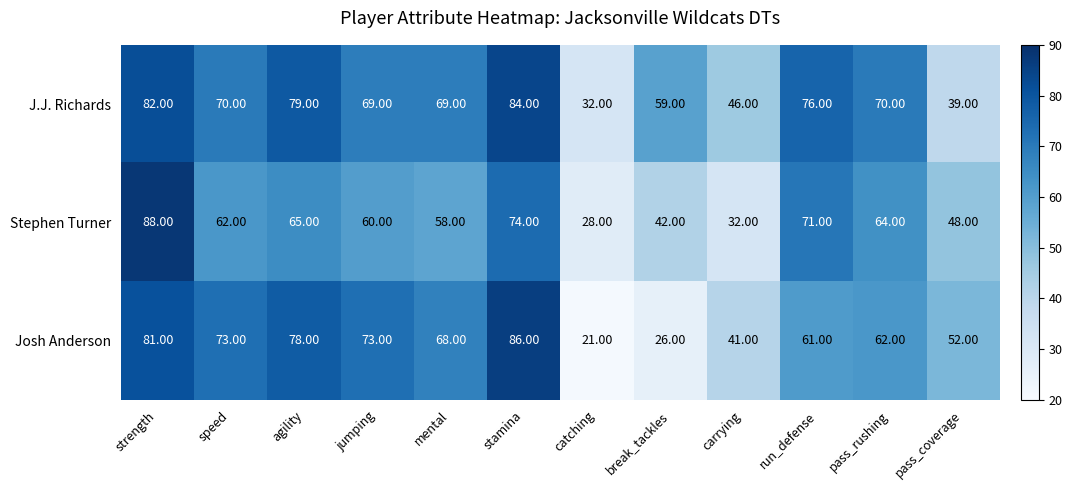

What is the sum of the J.J. Richards values at break_tackles and agility?

138